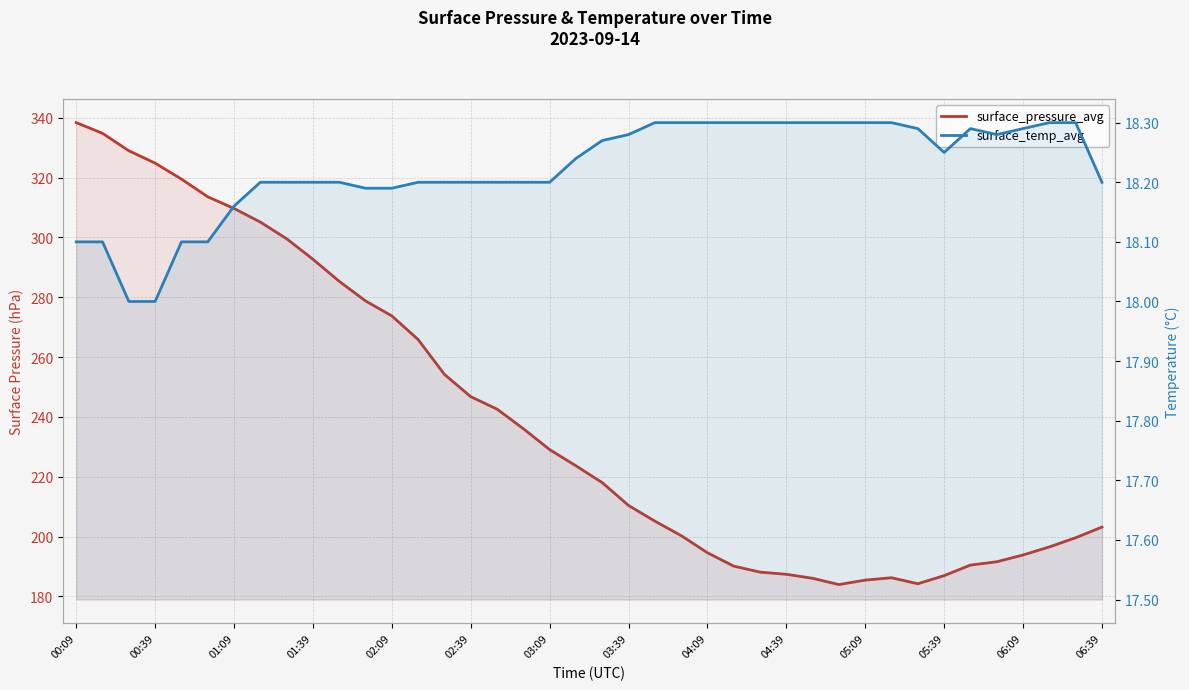

Reading left to right, list all the values displayed in this chart.

surface_pressure_avg: 338.4	334.8	329.0	324.8	319.5	313.6	309.7	305.2	299.6	292.7	285.4	278.8	273.8	265.9	254.2	246.8	242.6	236.1	229.1	223.7	218.1	210.4	205.2	200.3	194.6	190.2	188.1	187.4	186.1	184.0	185.5	186.3	184.3	187.0	190.5	191.6	193.9	196.6	199.6	203.2
surface_temp_avg: 18.1	18.1	18.0	18.0	18.1	18.1	18.2	18.2	18.2	18.2	18.2	18.2	18.2	18.2	18.2	18.2	18.2	18.2	18.2	18.2	18.3	18.3	18.3	18.3	18.3	18.3	18.3	18.3	18.3	18.3	18.3	18.3	18.3	18.2	18.3	18.3	18.3	18.3	18.3	18.2